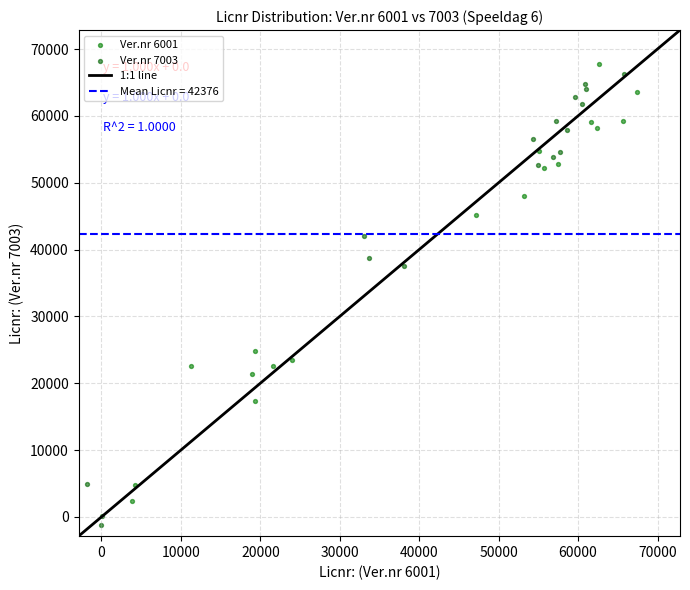

Which series has the widest spread of Y values?

Ver.nr 7003